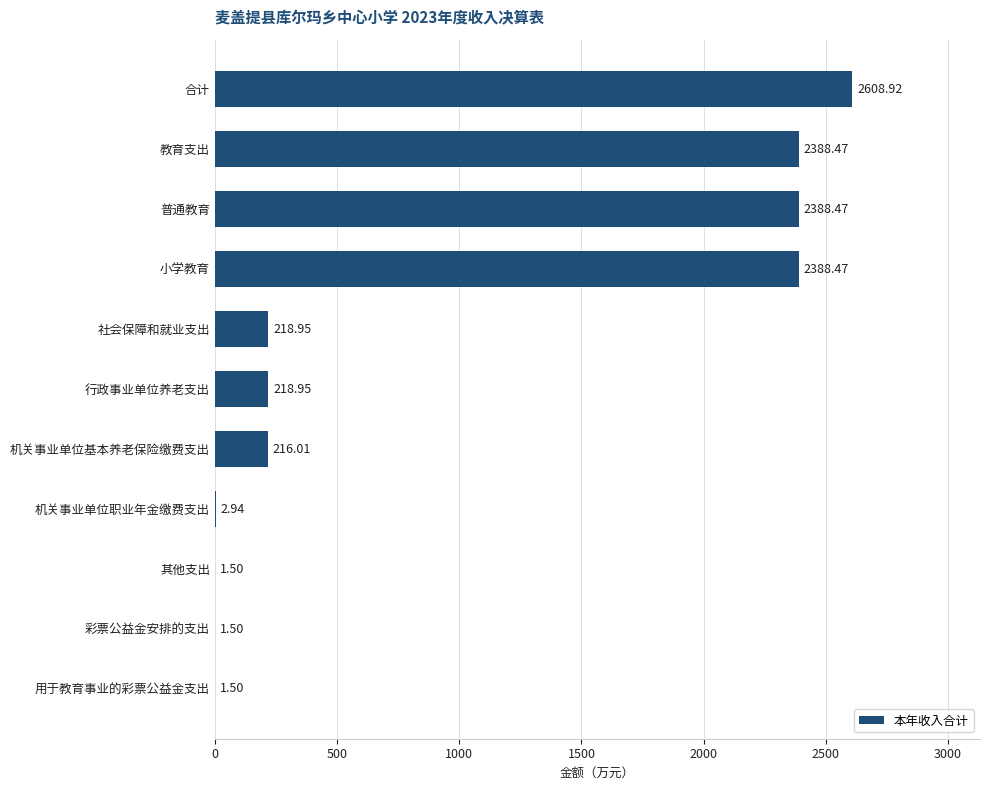

What is the sum of all values?

10435.7